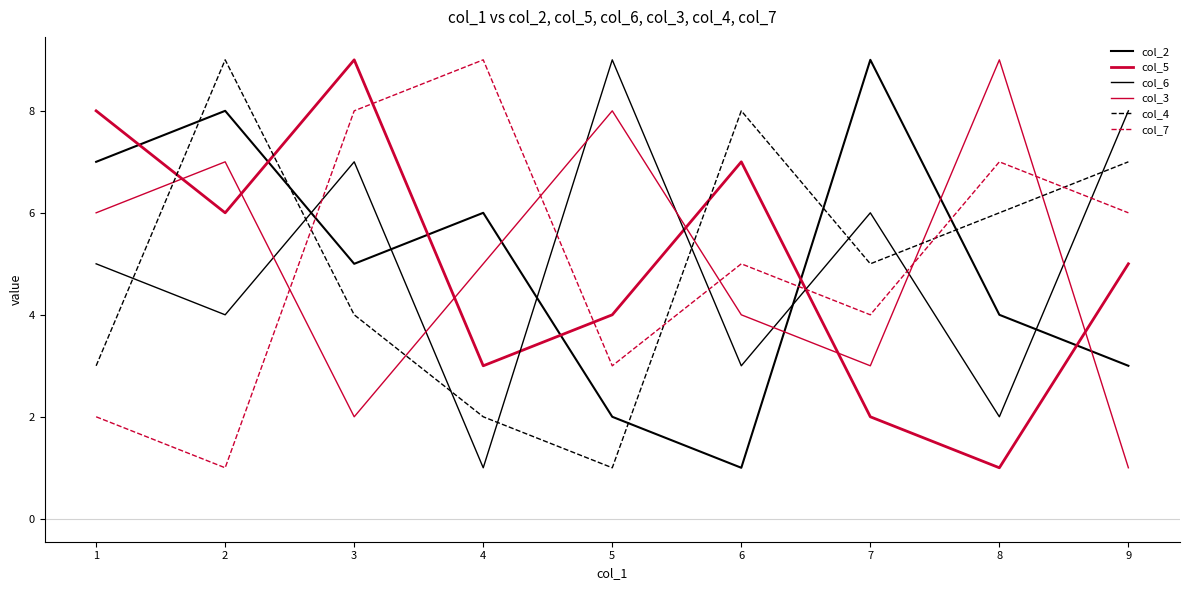

In col_3, how many points are higher than both neighbors (excluding endpoints)?

3